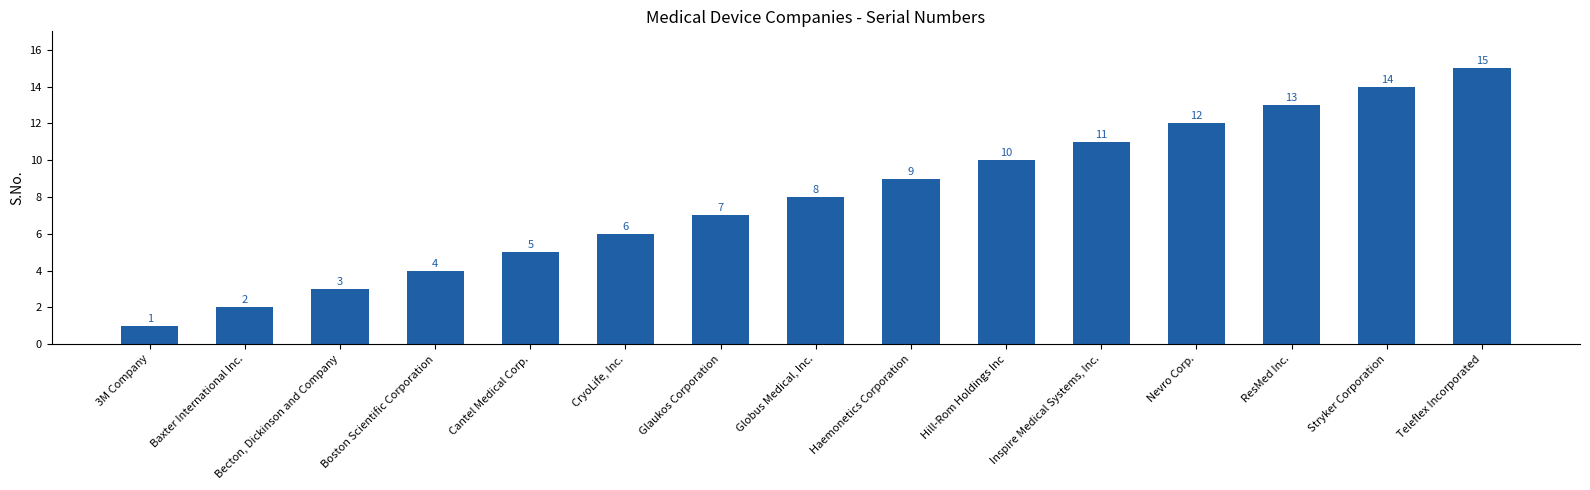

What position from the right is Cantel Medical Corp.?

11